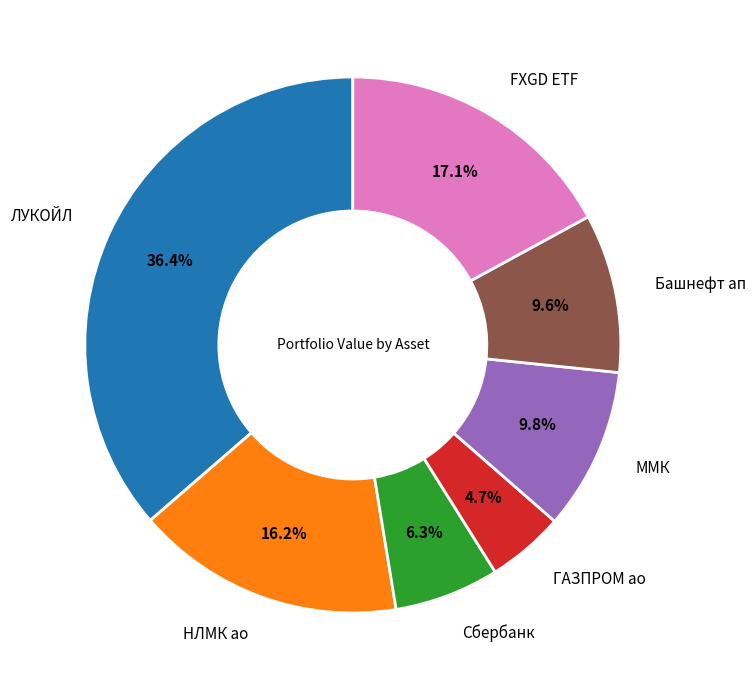

Does any single category account for the majority?

No